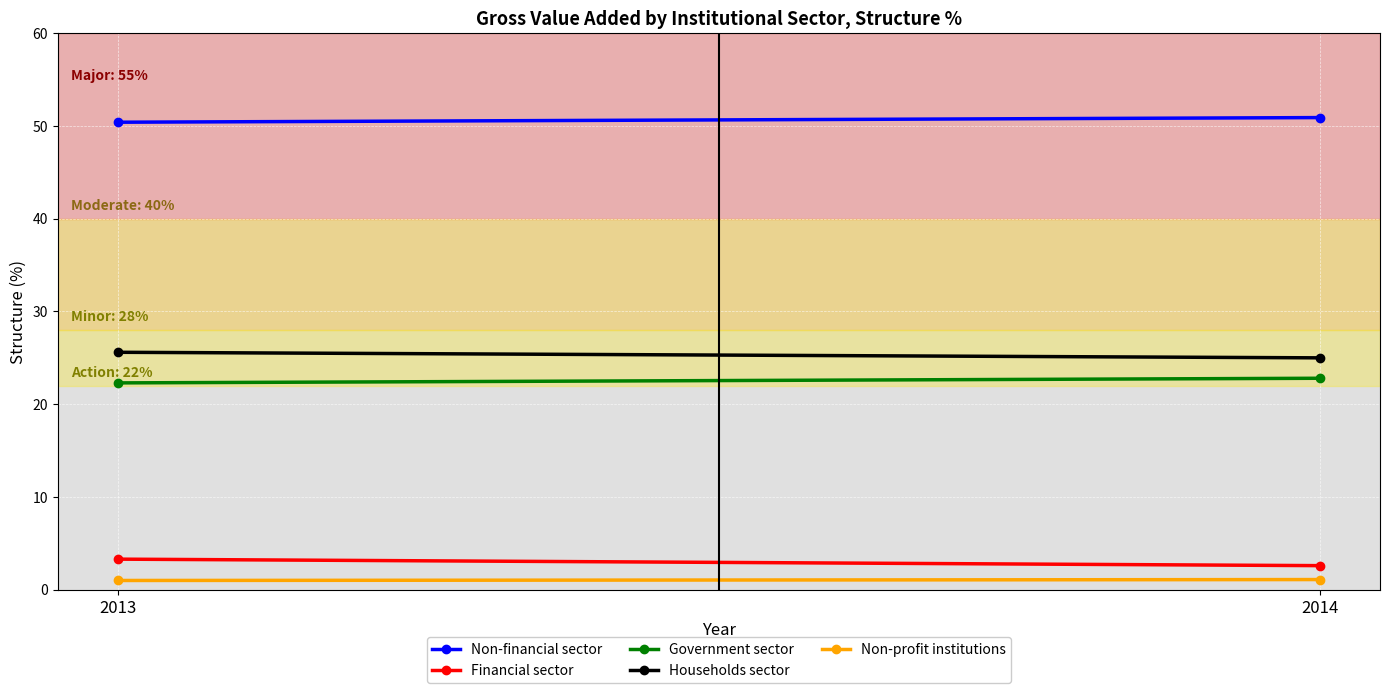

Count the Government sector values in the range 22 to 23.

2